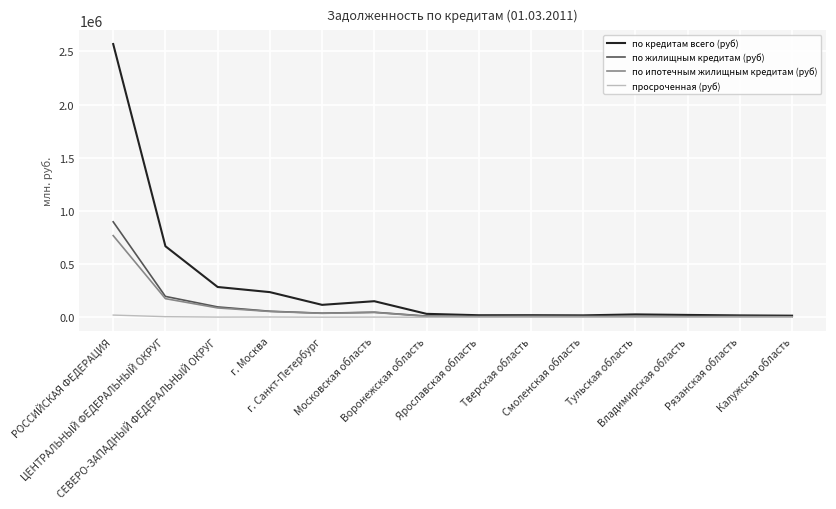

What is the total value across all series at г. Москва?

350145